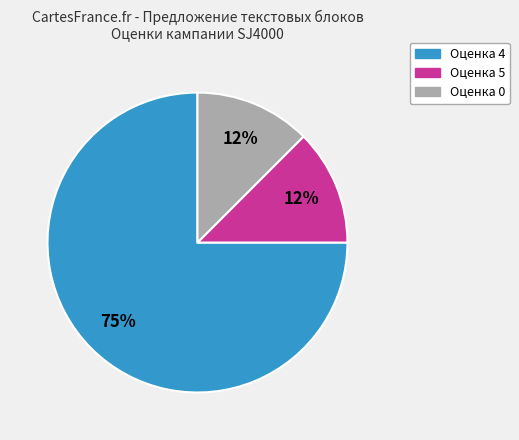

To the nearest percent, what is the average slice percentage?

33%